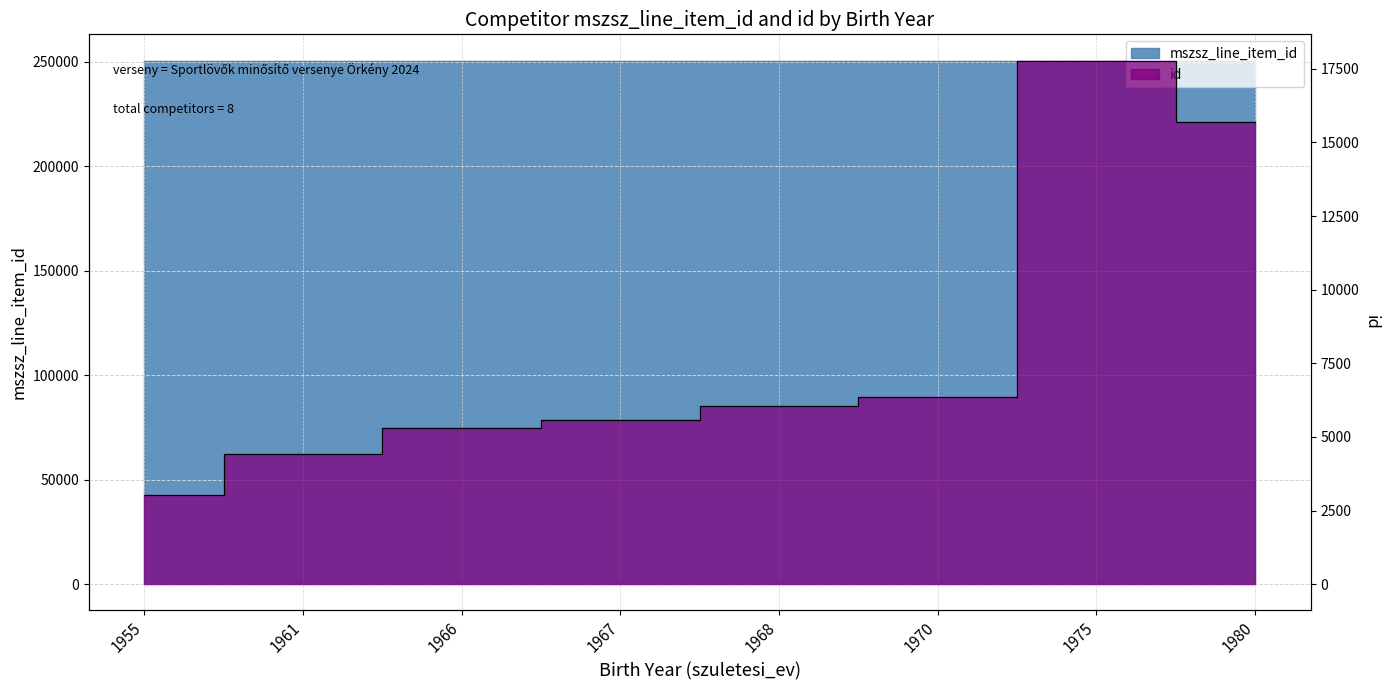

How many mszsz_line_item_id values are between 250542 and 250544?

7